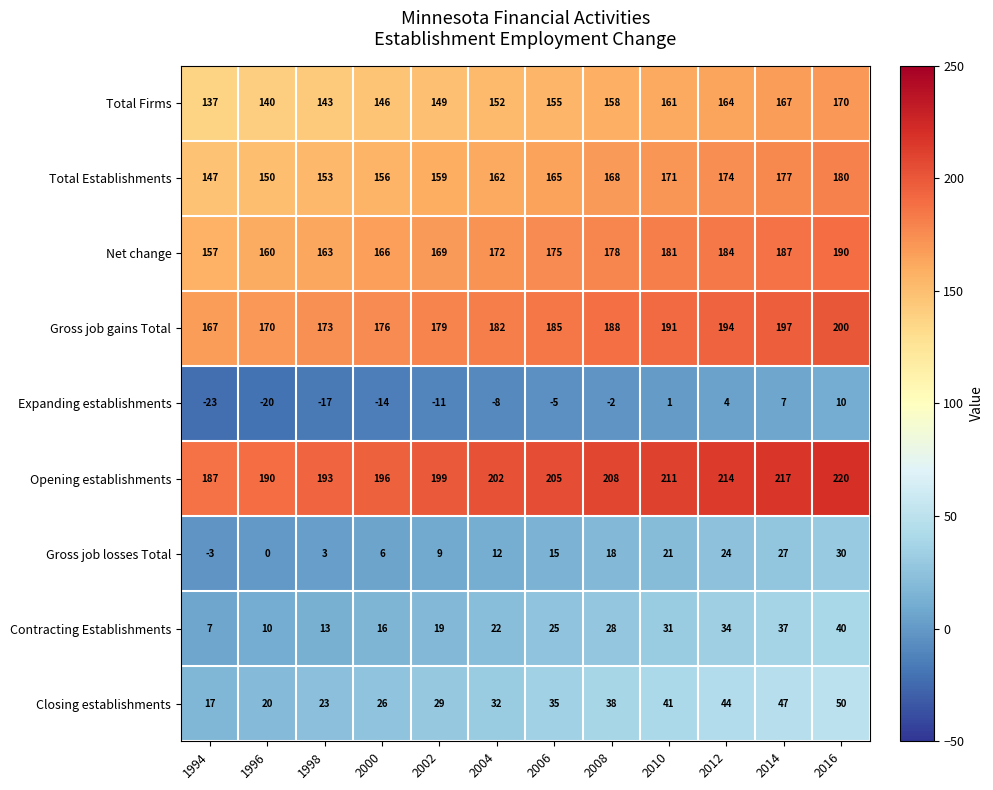

What is the spread (max minus min) of values at 2008?

210